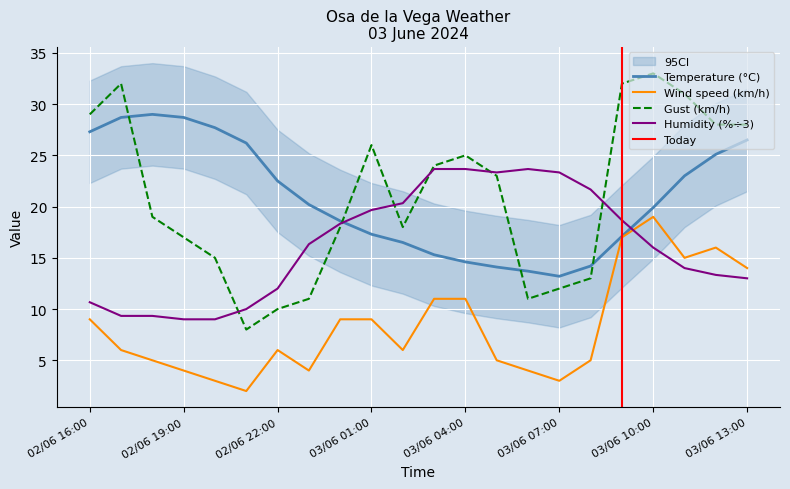

Rank the series at 03/06 06:00 from highest to lowest value.

Humidity (%), Temperature (°C), Gust (km/h), Wind speed (km/h)